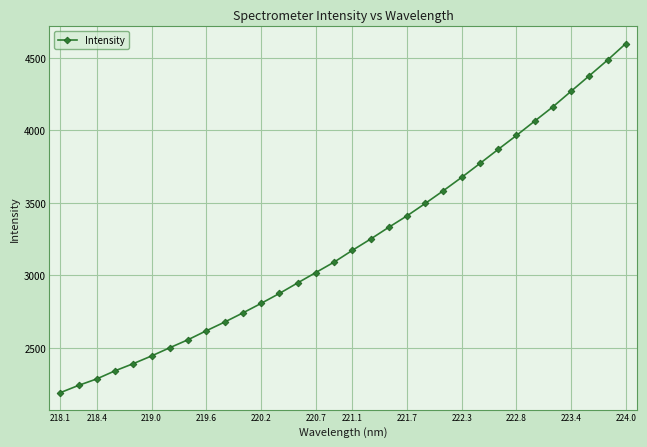

What is the difference between the maximum and minimum values?

2406.7